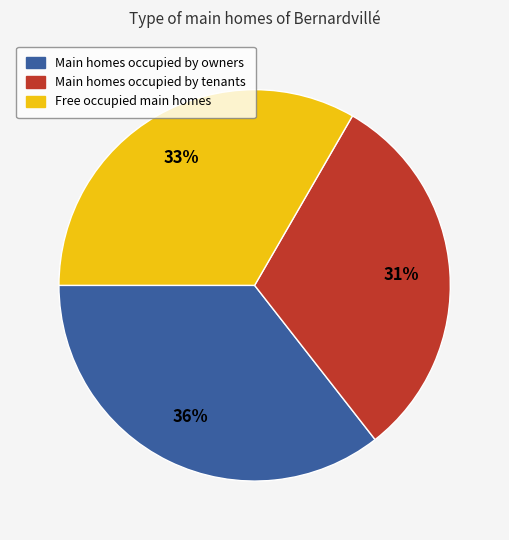

Is there any slice that represents more than half of the pie?

No